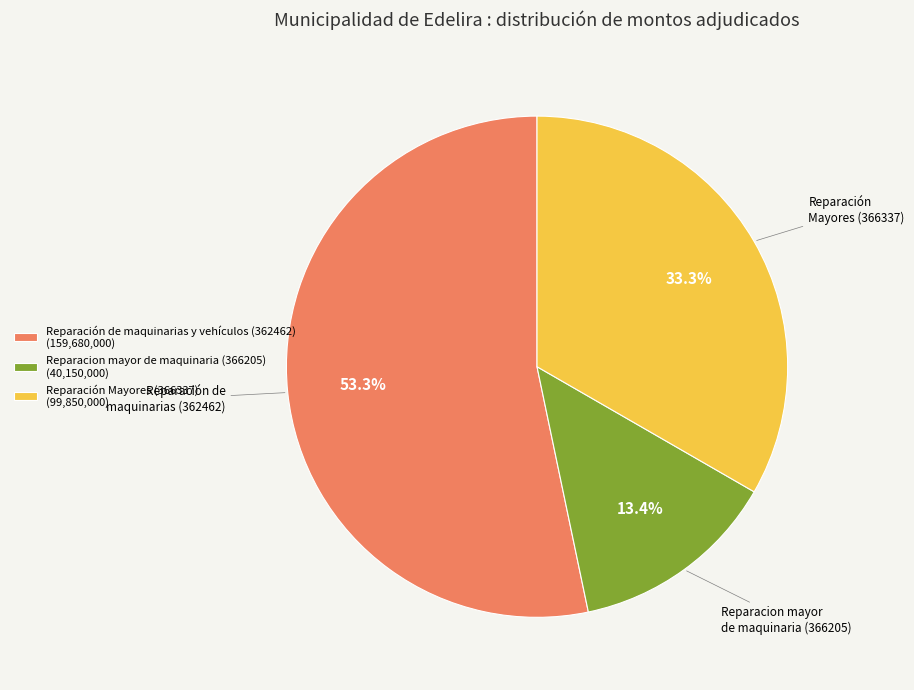

Count the number of slices in the pie.

3